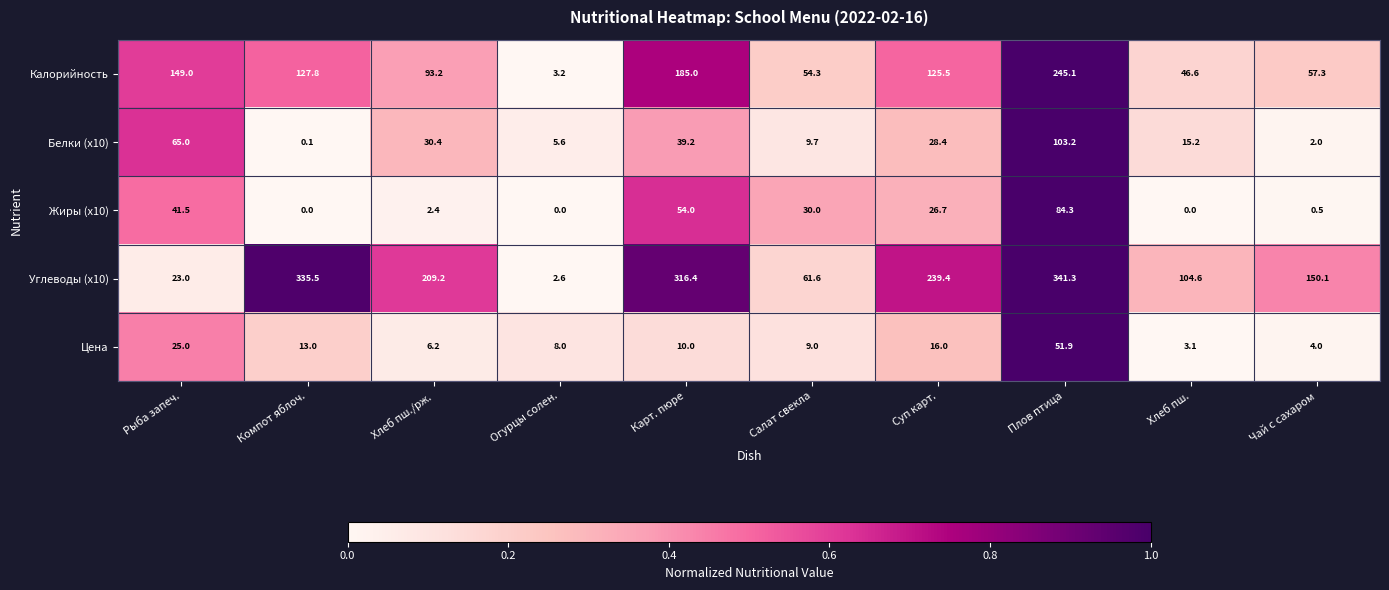

How many values in the Калорийность series are below 125?

5